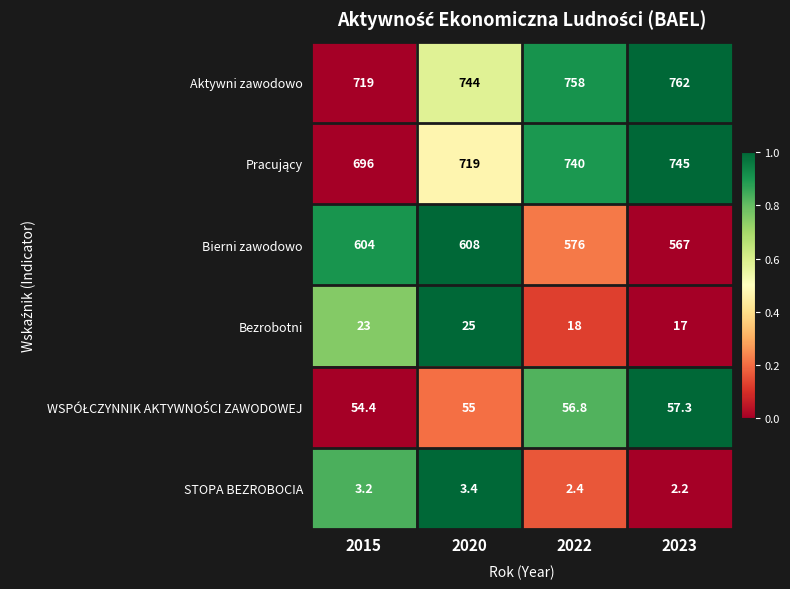

Which label corresponds to the smallest value in the chart?

2023